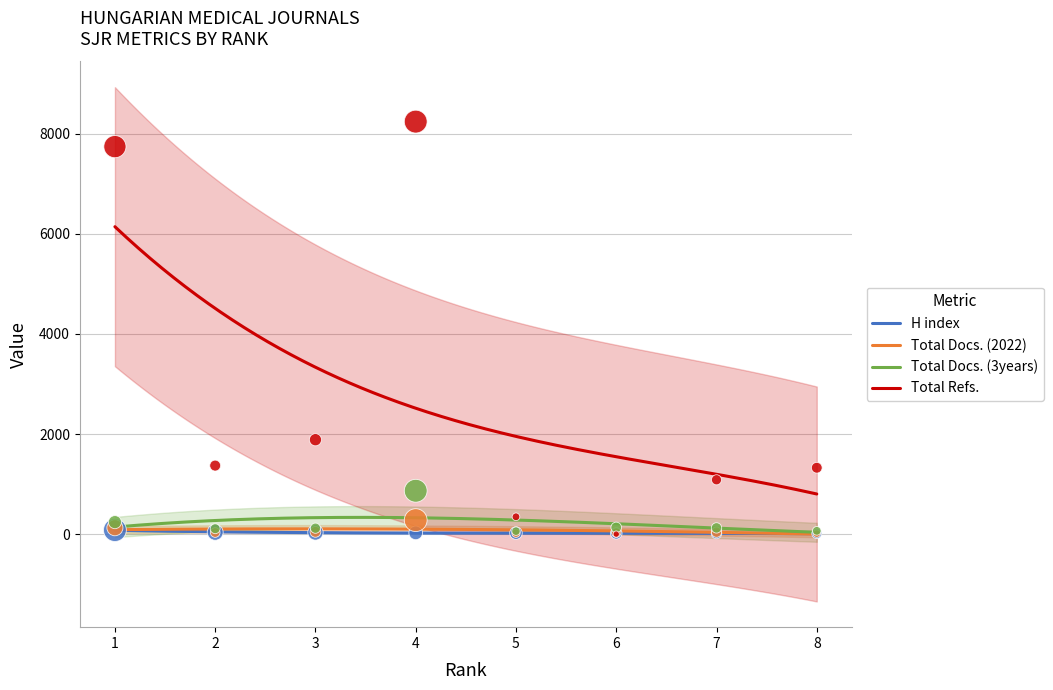

Which series contains the highest Y value?

Total Refs.